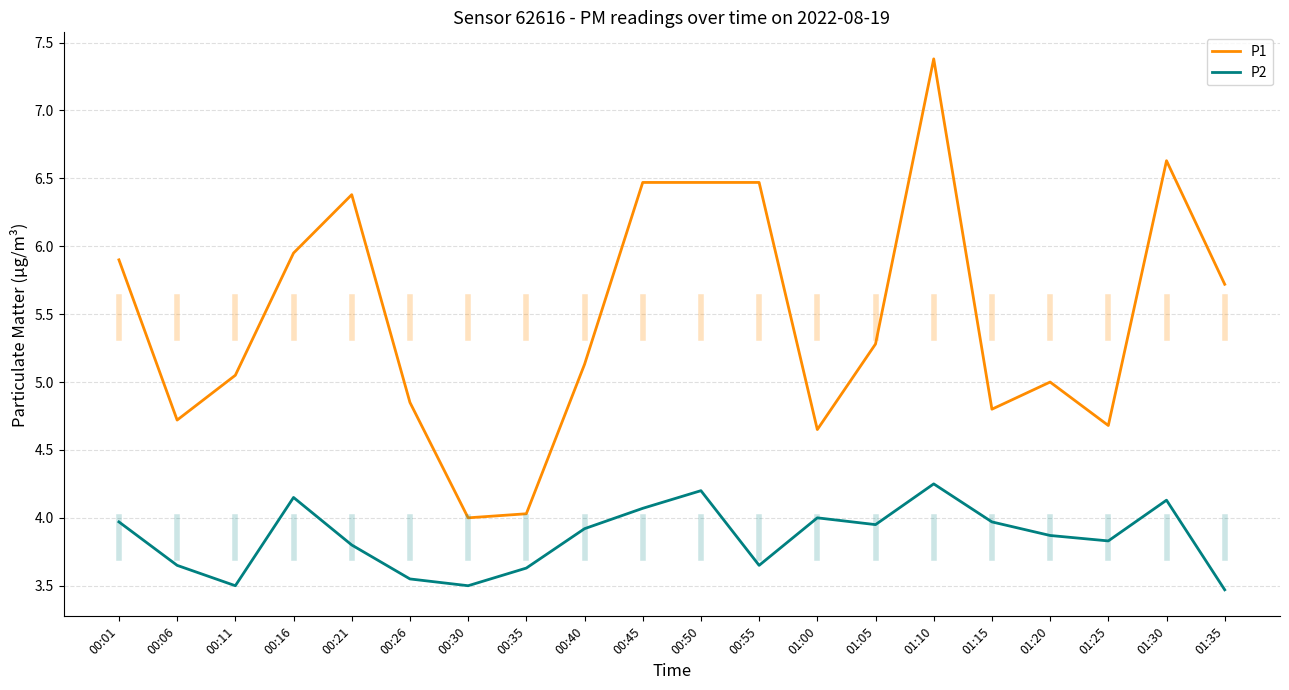

What is the difference between the highest and lowest values at 01:30?

2.5